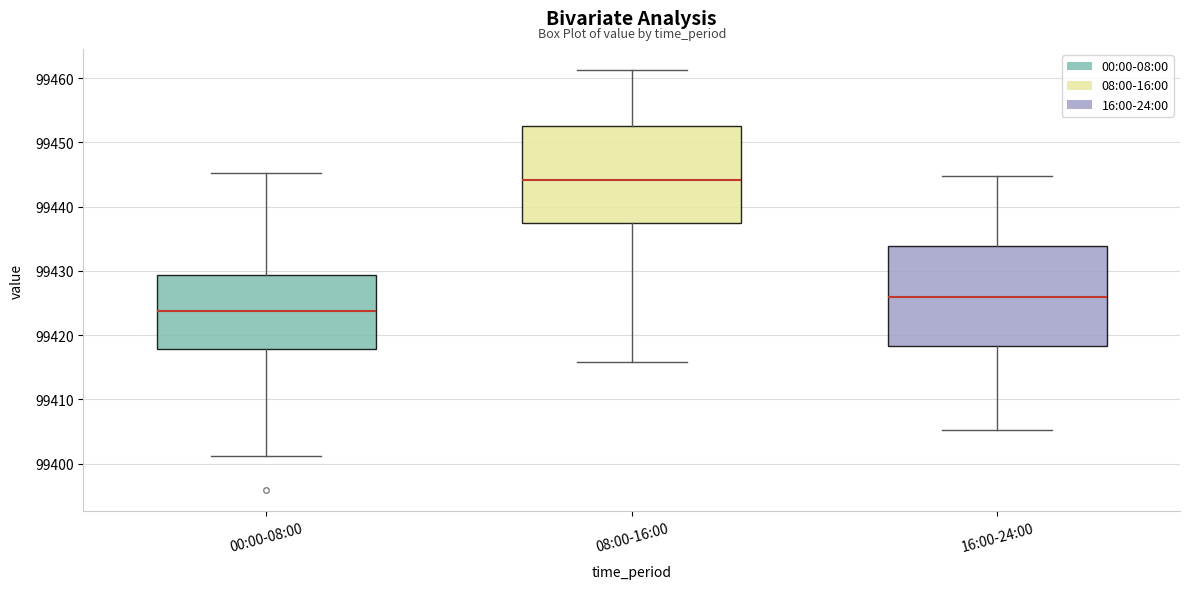

Reading left to right, read every box against the y-axis: the position of its median line, the range the box covers, and the ends of its whiskers. The values are not printed on the chart, so give them approximately, as read against the axis.

00:00-08:00: median 99424, box 99418 to 99429, whiskers 99401 to 99445
08:00-16:00: median 99444, box 99437 to 99452, whiskers 99416 to 99461
16:00-24:00: median 99426, box 99418 to 99434, whiskers 99405 to 99445